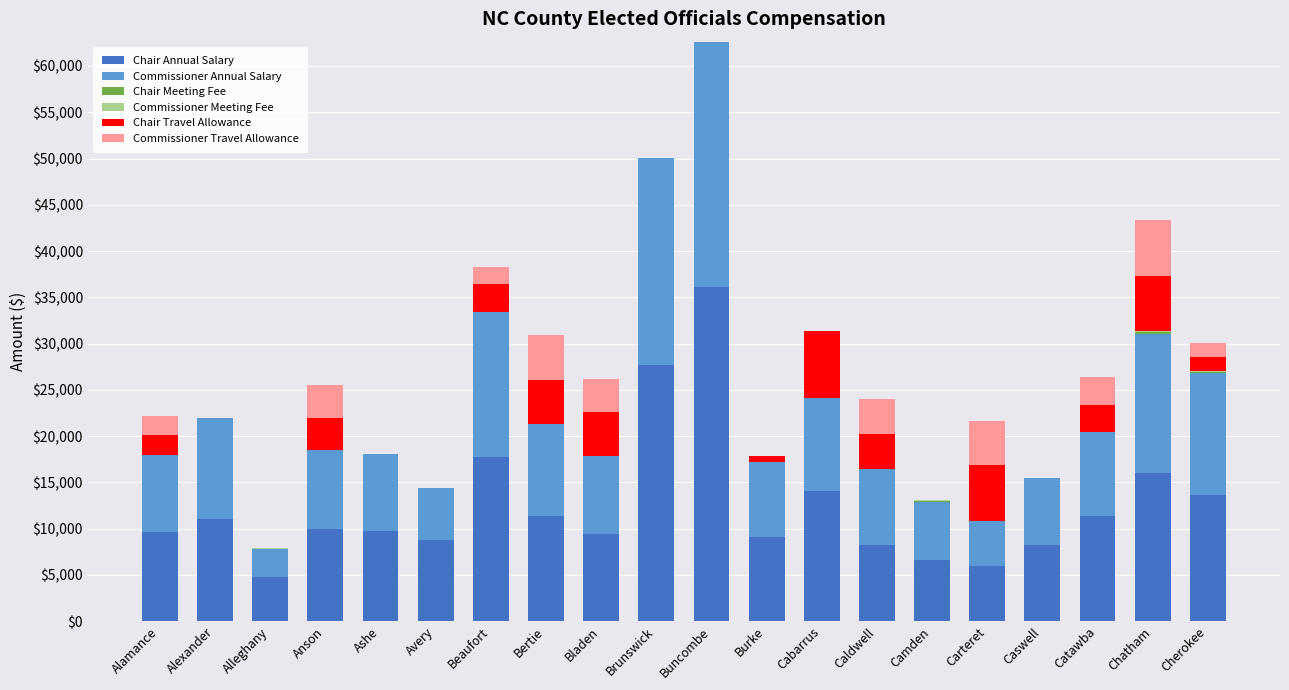

Which category has the highest value in the Chair Annual Salary series?

Buncombe